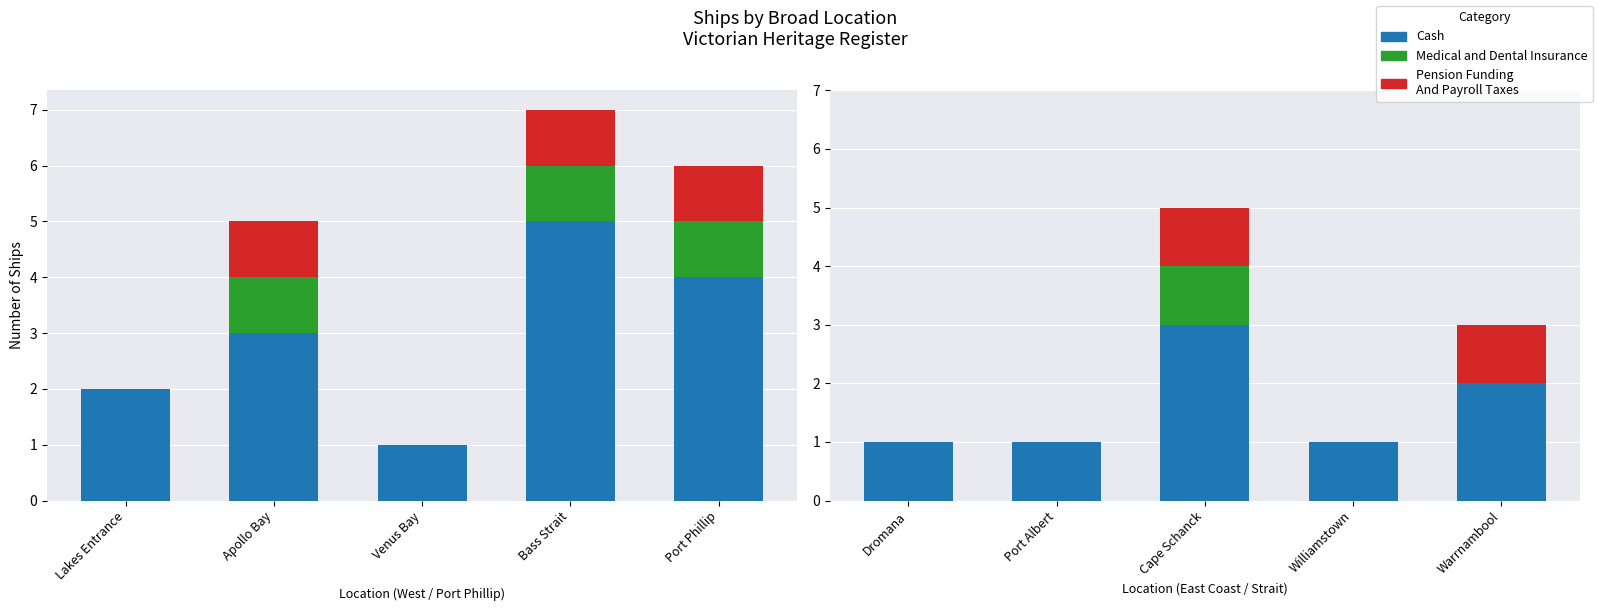

List the series in order of their peak value, highest first.

Cash, Medical and Dental Insurance, Pension Funding
And Payroll Taxes